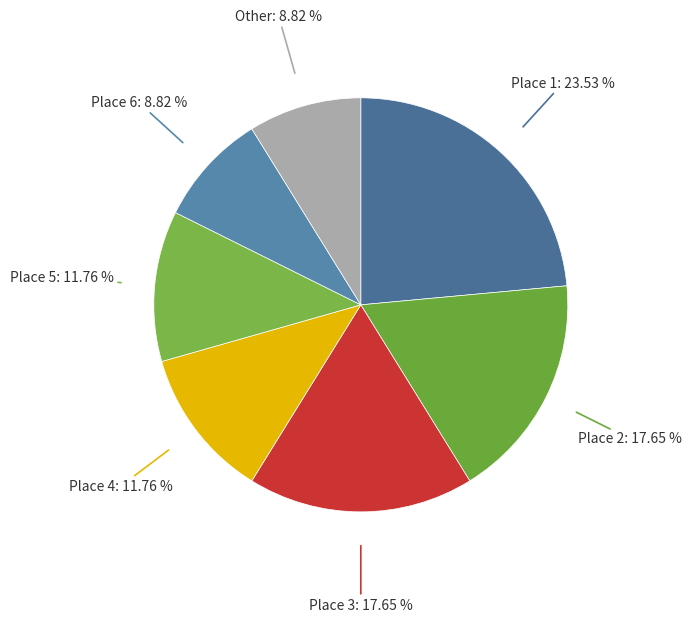

How many segments does this pie chart have?

7